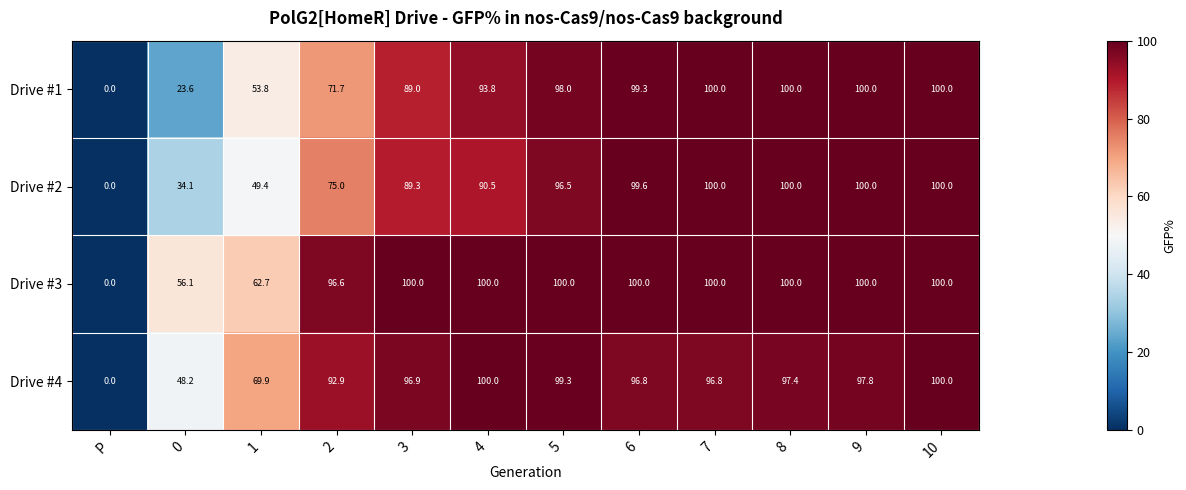

At which category is the sum across all series the highest?

10